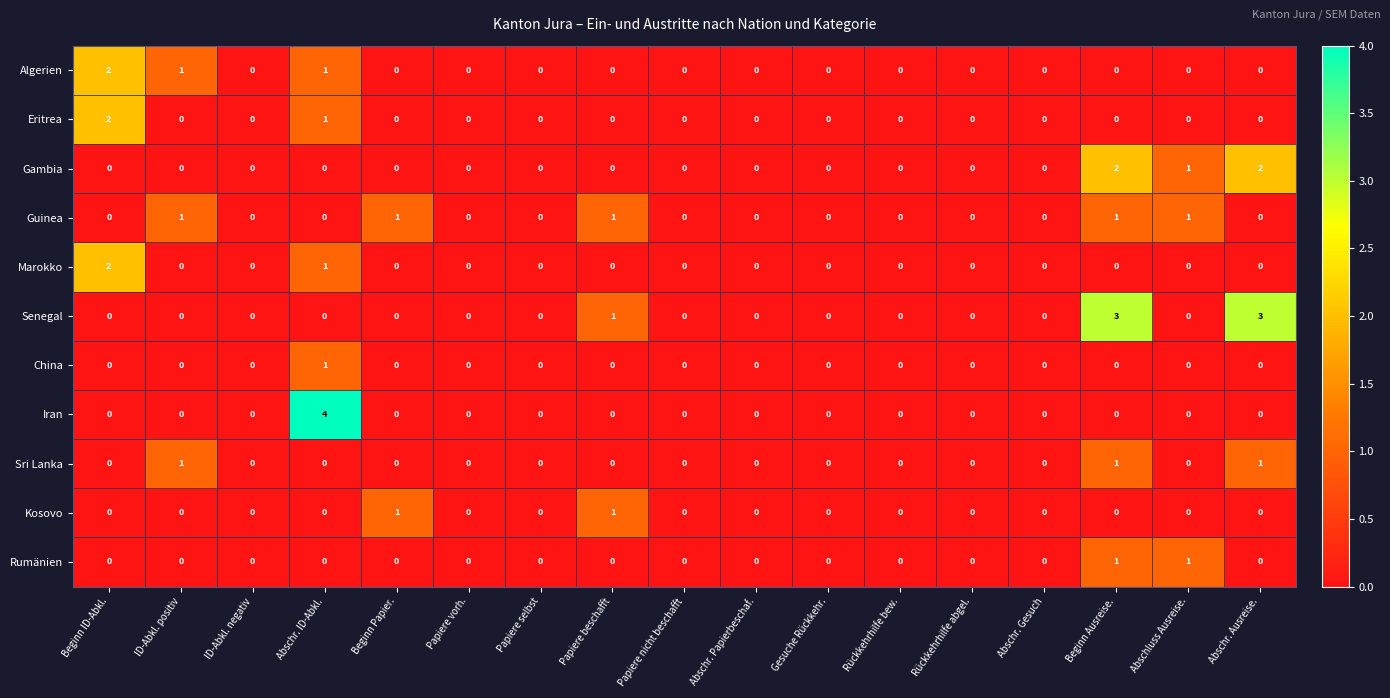

Which series has the largest range (max minus min)?

Iran